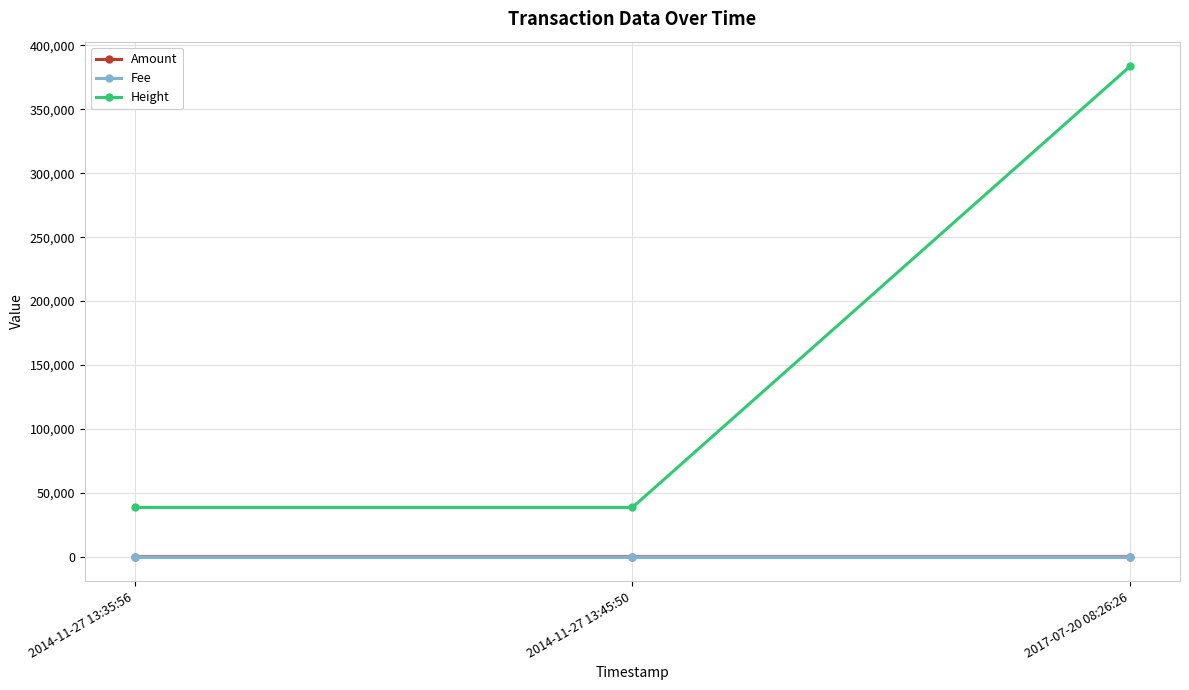

How many Amount values are between 0 and 5?

3